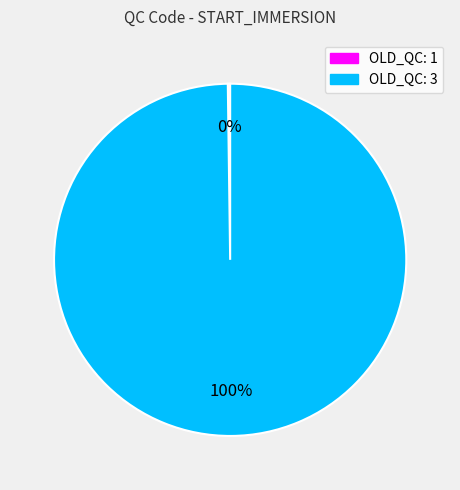

Is there a majority slice in this chart?

Yes